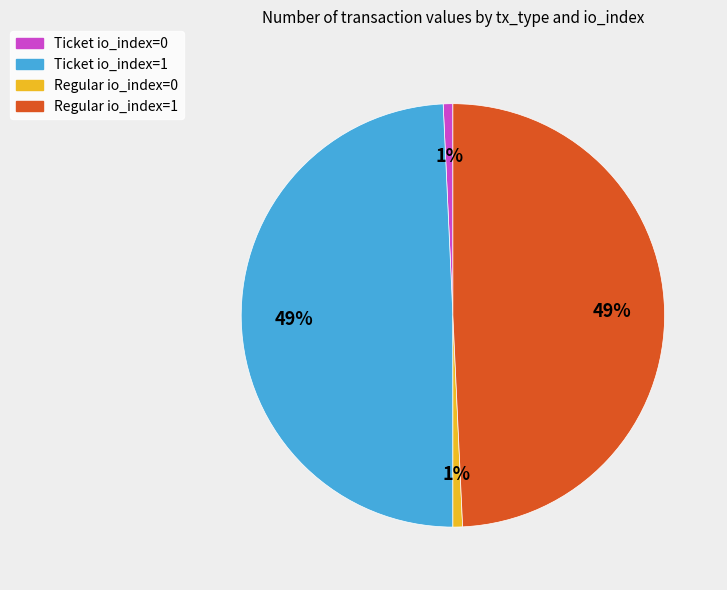

To the nearest percent, what is the average slice percentage?

25%